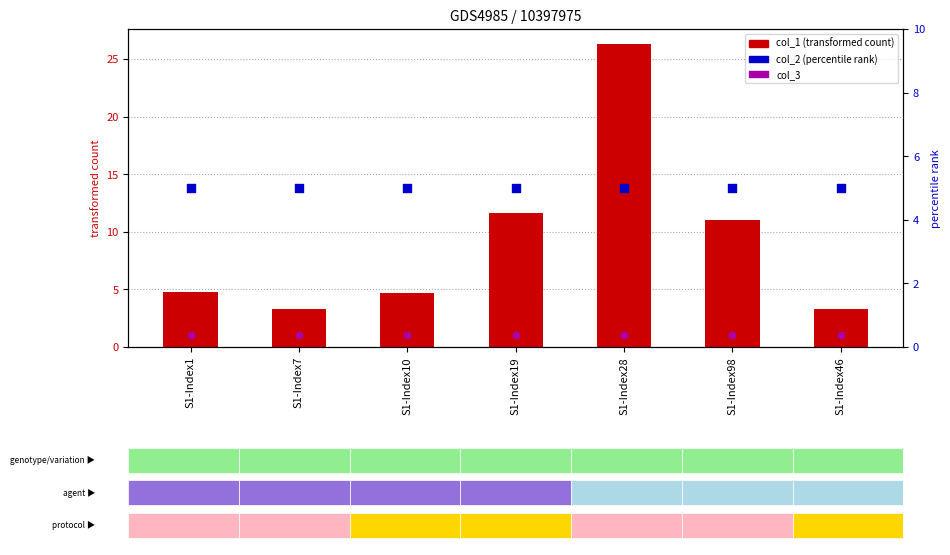

Which series reaches the maximum Y coordinate?

col_1 (transformed count)